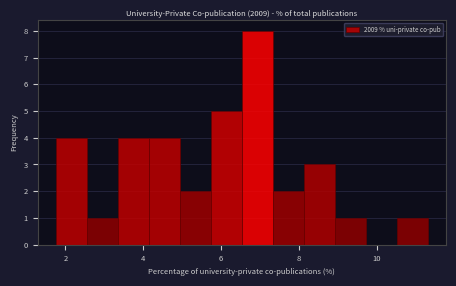

Read against the x-axis, roughly where is the centre of the tallest bar?

7.0